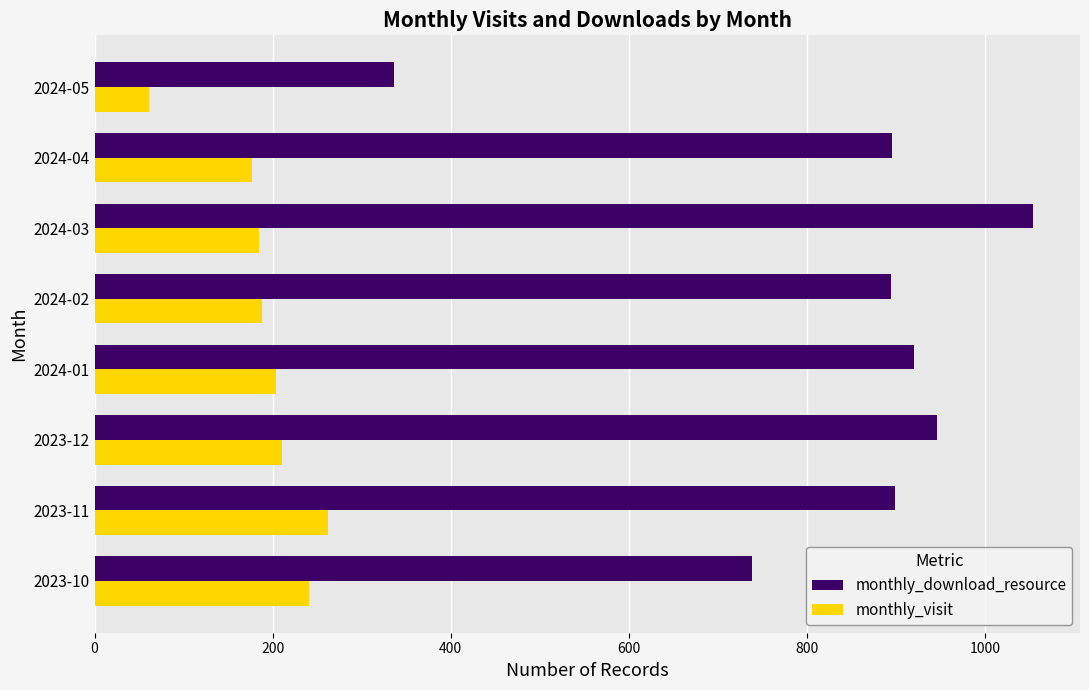

The value of monthly_visit at 2024-04 is 177. True or false?

True